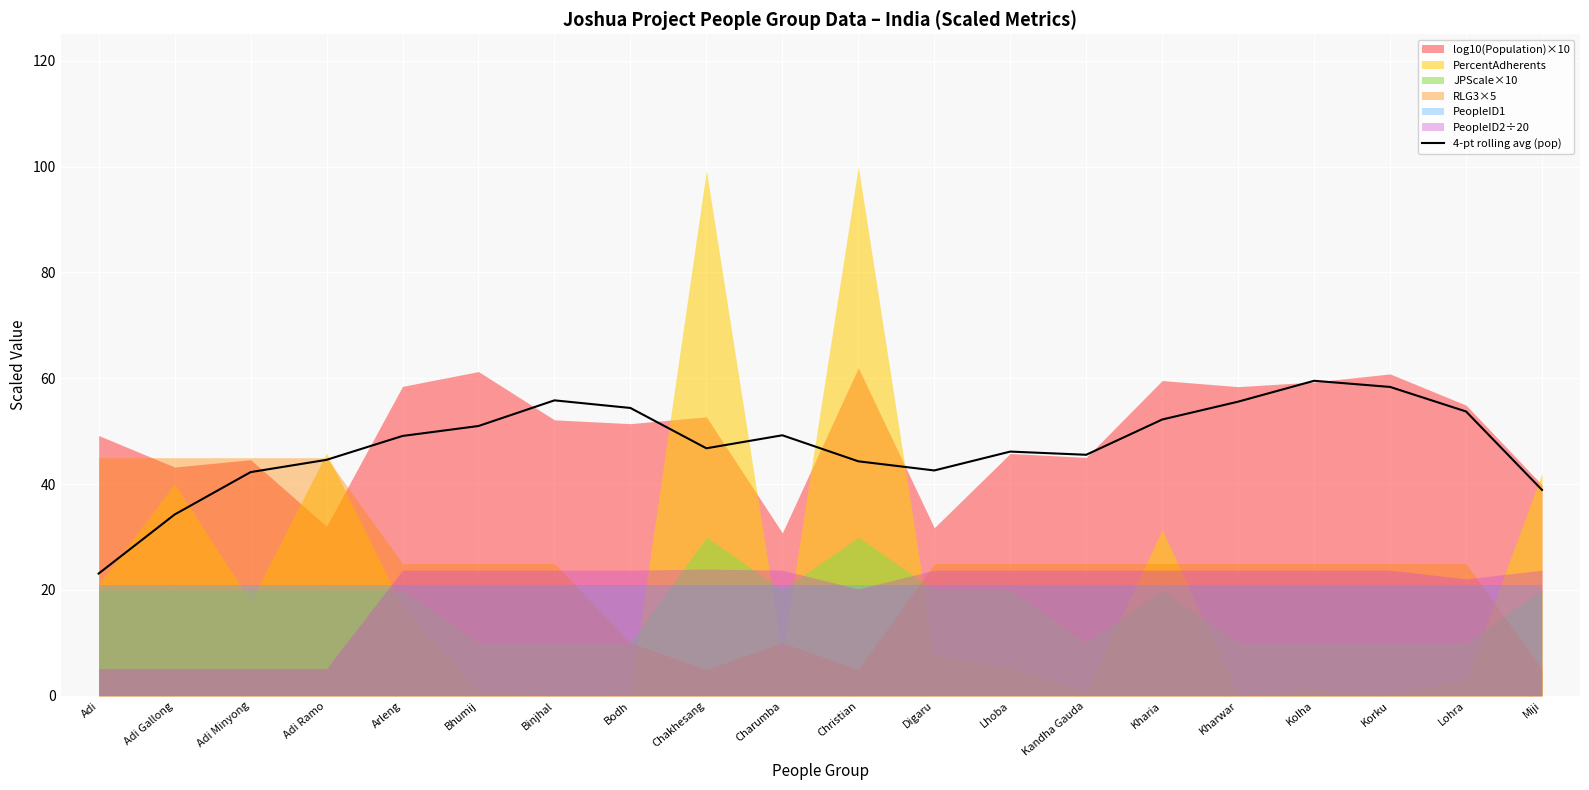

What is the lowest value of the 4-pt rolling avg (pop) series?

23.1